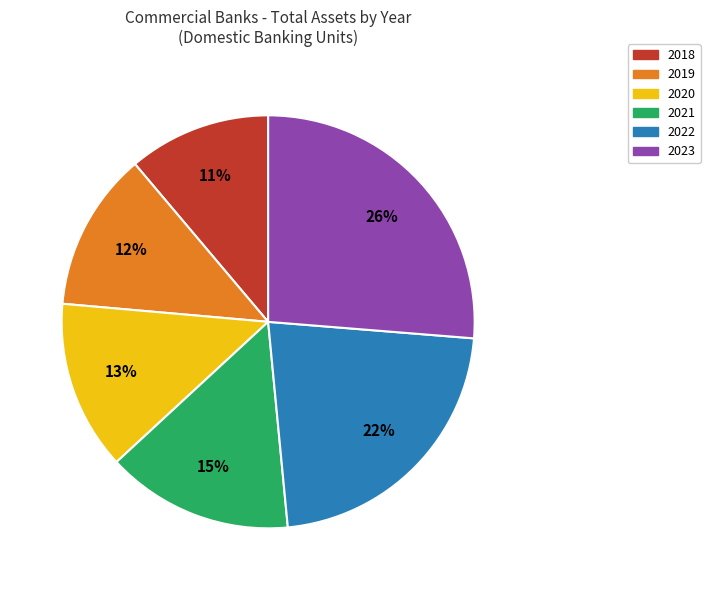

The 2022 slice represents 22% of the pie. True or false?

True